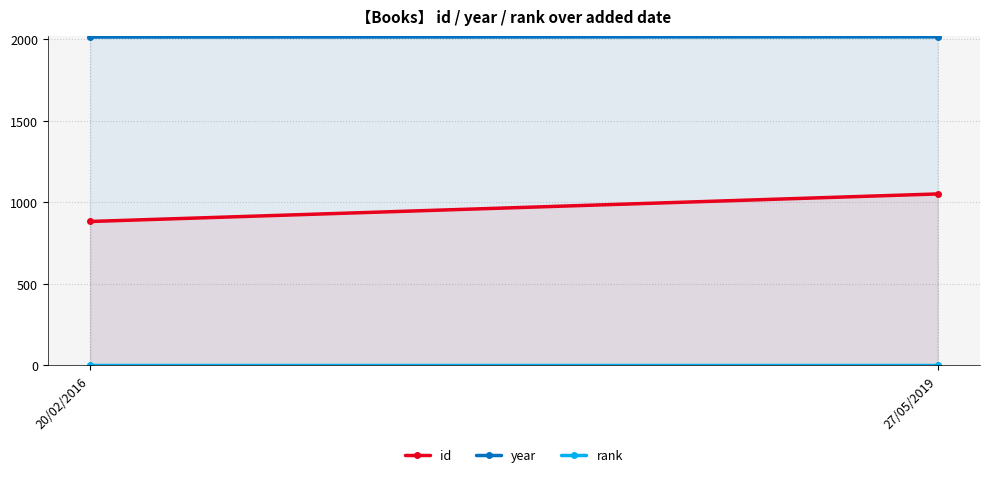

What is the label of the 1st point from the left?

20/02/2016